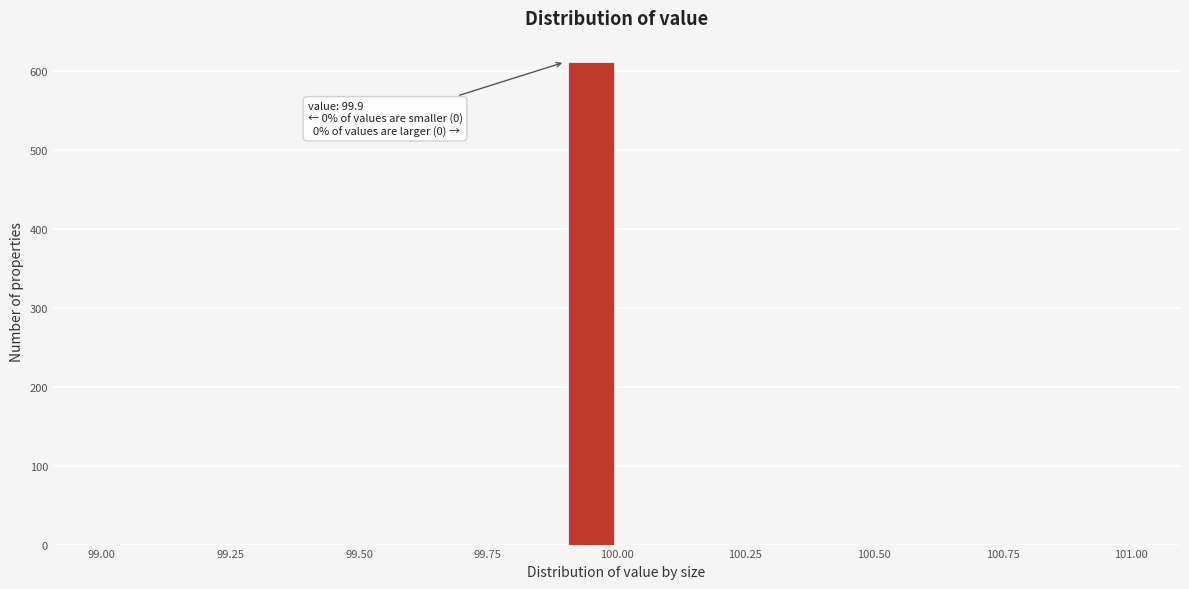

Read against the x-axis, roughly where is the centre of the tallest bar?

99.95